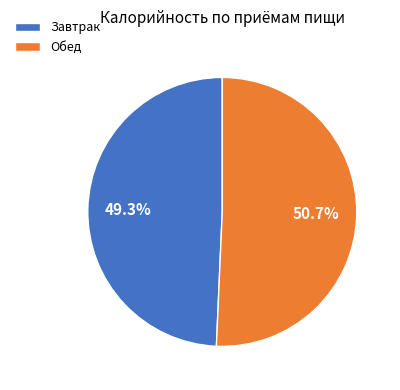

Approximately how many times larger is the value at Обед compared to Завтрак?

1.0